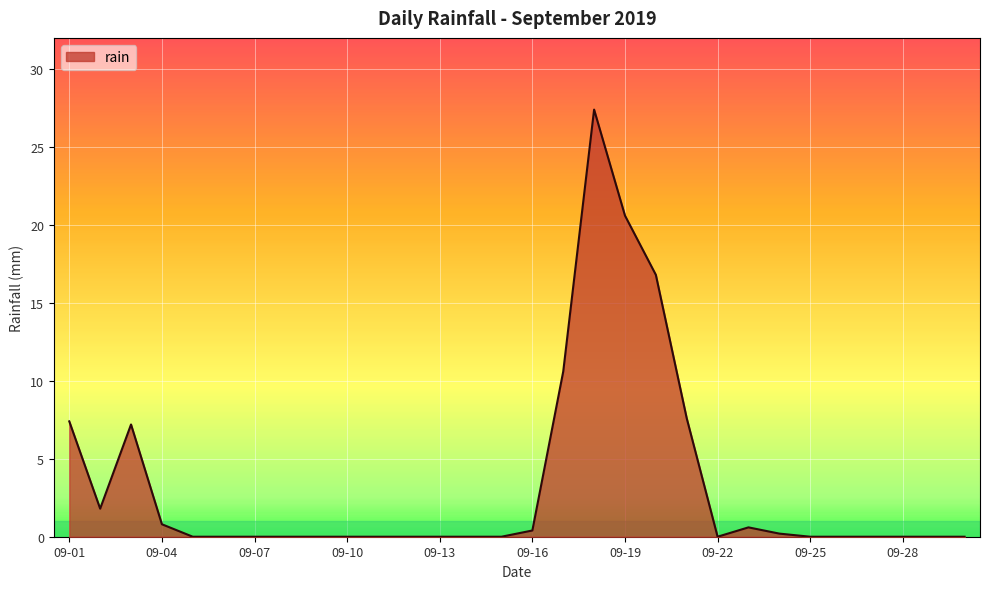

What is the maximum value shown in the chart?

27.4